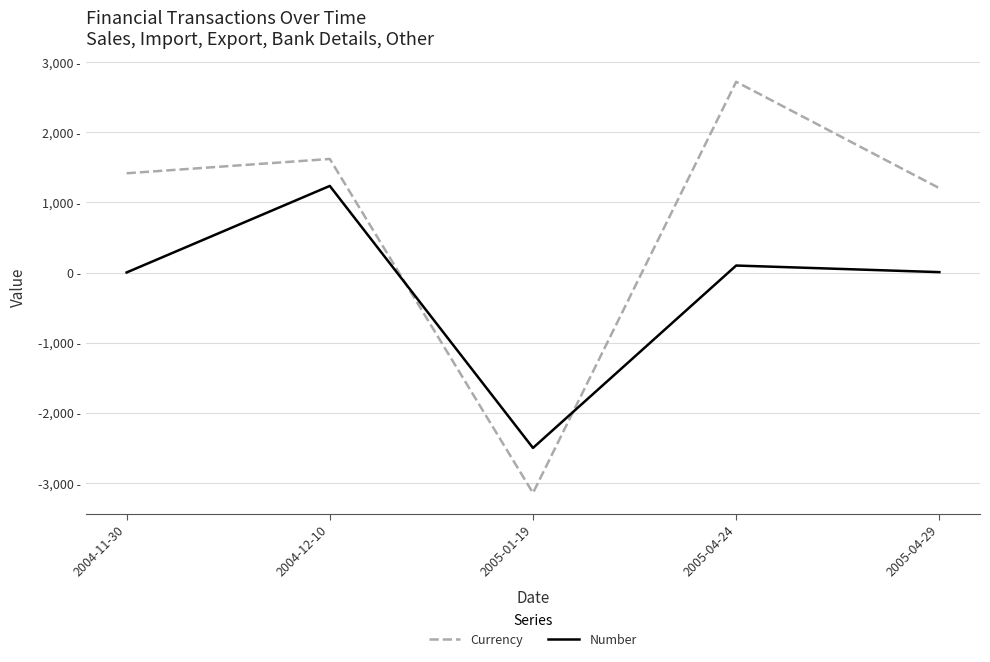

Is the value of Currency at 2004-12-10 greater than the value of Number at 2004-11-30?

Yes